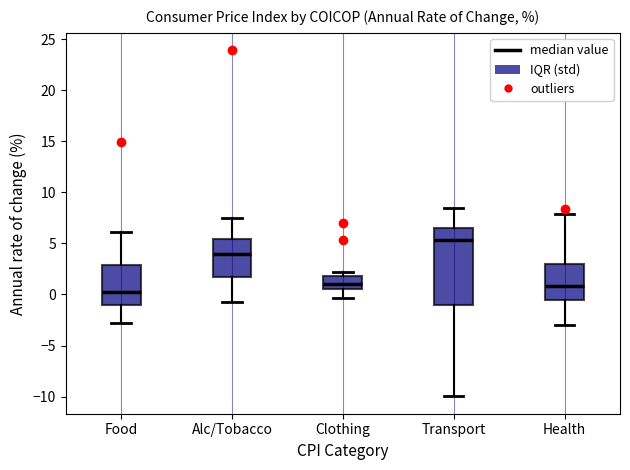

Reading left to right, transcribe this box plot: for each box, give where its median line is, the range the box spans, and where its two whiskers end, as read against the y-axis. The values are not printed on the chart, so give them approximately, as read against the axis.

Food: median 0.0, box -1.0 to 3.0, whiskers -3.0 to 6.0
Alc/Tobacco: median 4.0, box 1.5 to 5.5, whiskers -0.5 to 7.5
Clothing: median 1.0, box 0.5 to 2.0, whiskers -0.5 to 2.0 (just above the box's upper edge)
Transport: median 5.5, box -1.0 to 6.5, whiskers -10.0 to 8.5
Health: median 1.0, box -0.5 to 3.0, whiskers -3.0 to 8.0